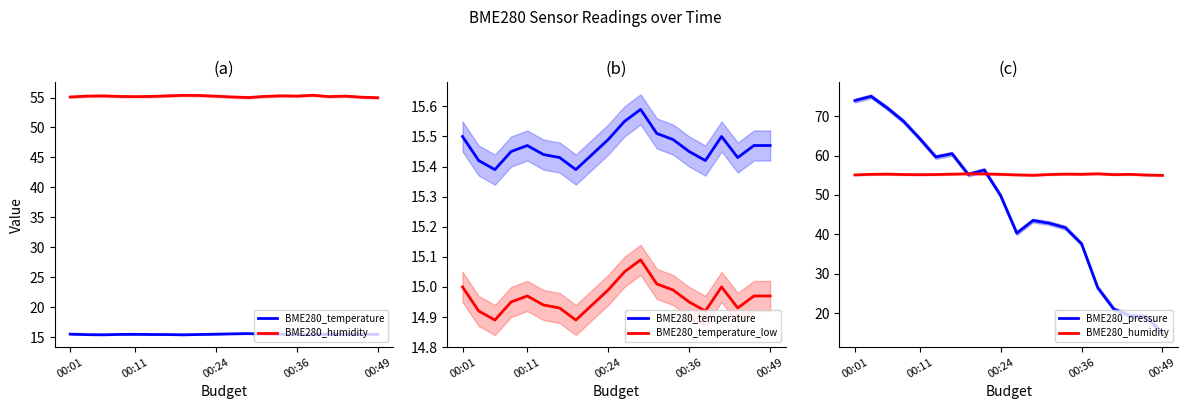

What is the difference between the highest and lowest values at 10?

40.0